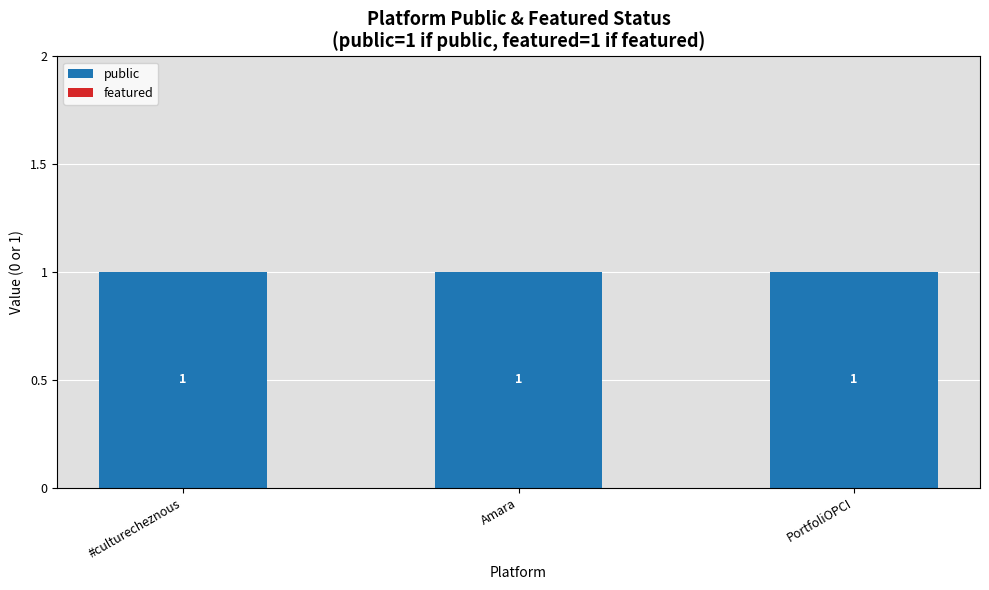

What are all the series names shown in the legend?

public, featured